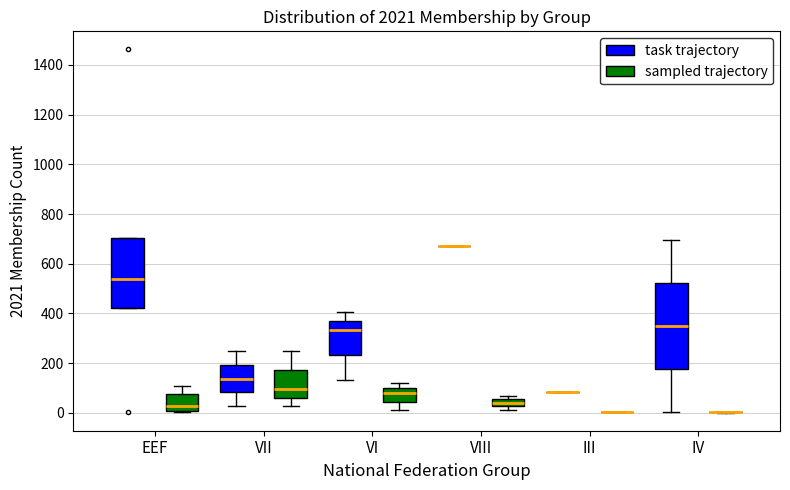

Which box is the tallest, from its lower edge to its upper edge?

IV (task trajectory)